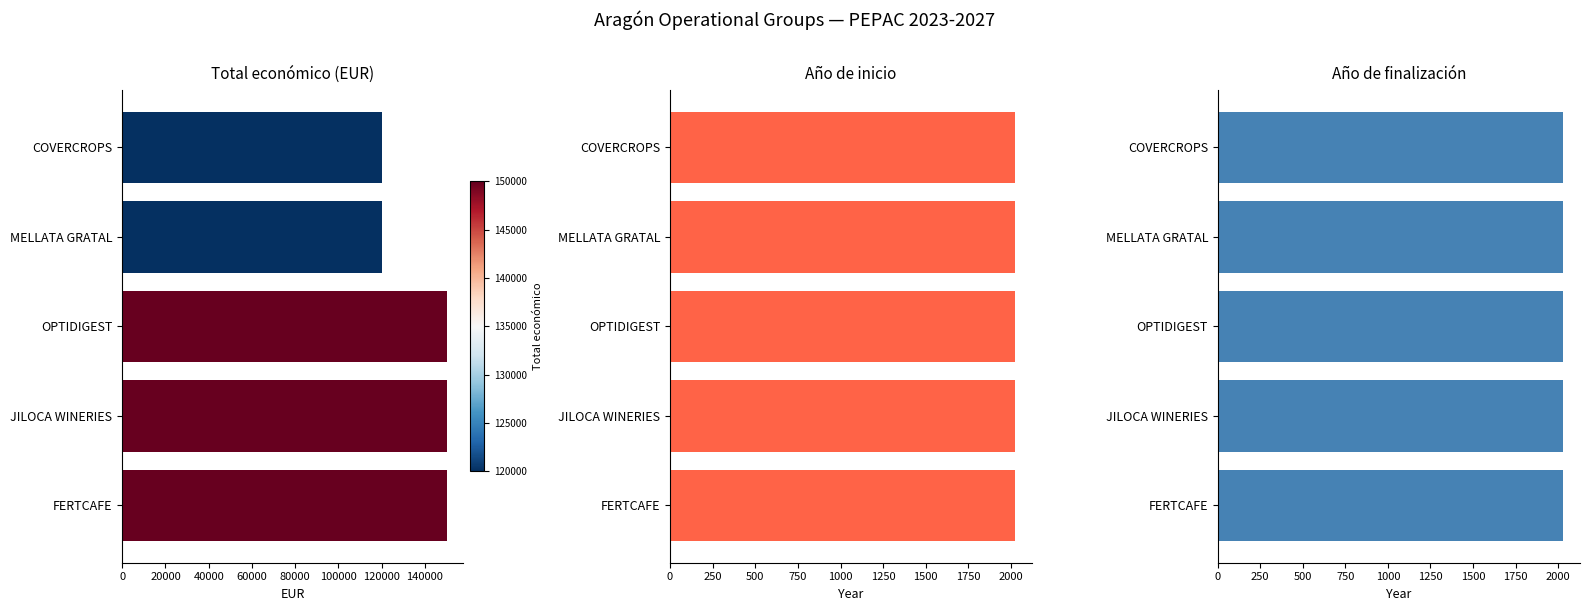

Is it true that Total económico (EUR) equals 47677.2 at FERTCAFE?

False